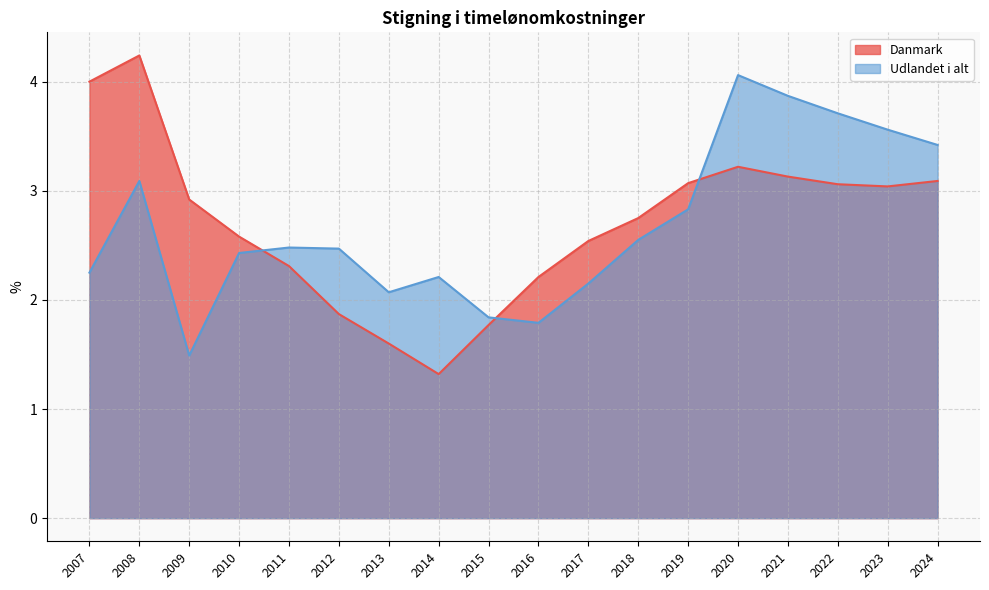

How many intersections are there between Udlandet i alt and Danmark?

3